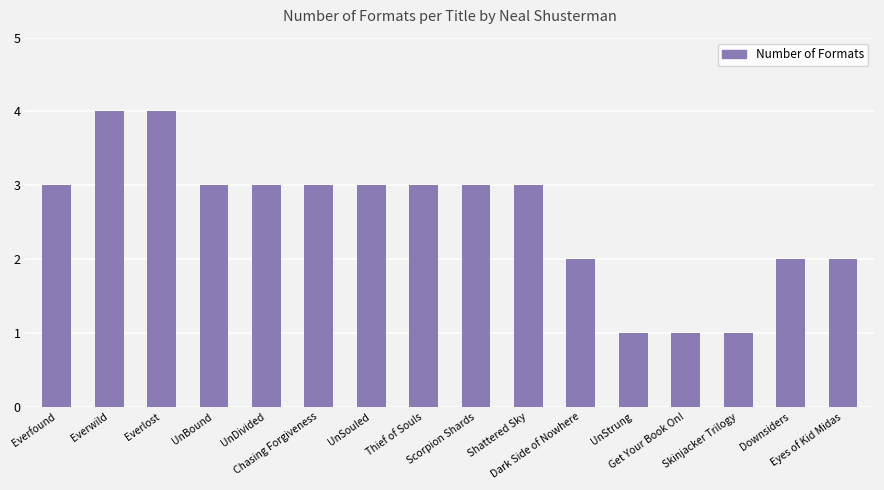

Reading left to right, extract all data points from this chart.

3	4	4	3	3	3	3	3	3	3	2	1	1	1	2	2